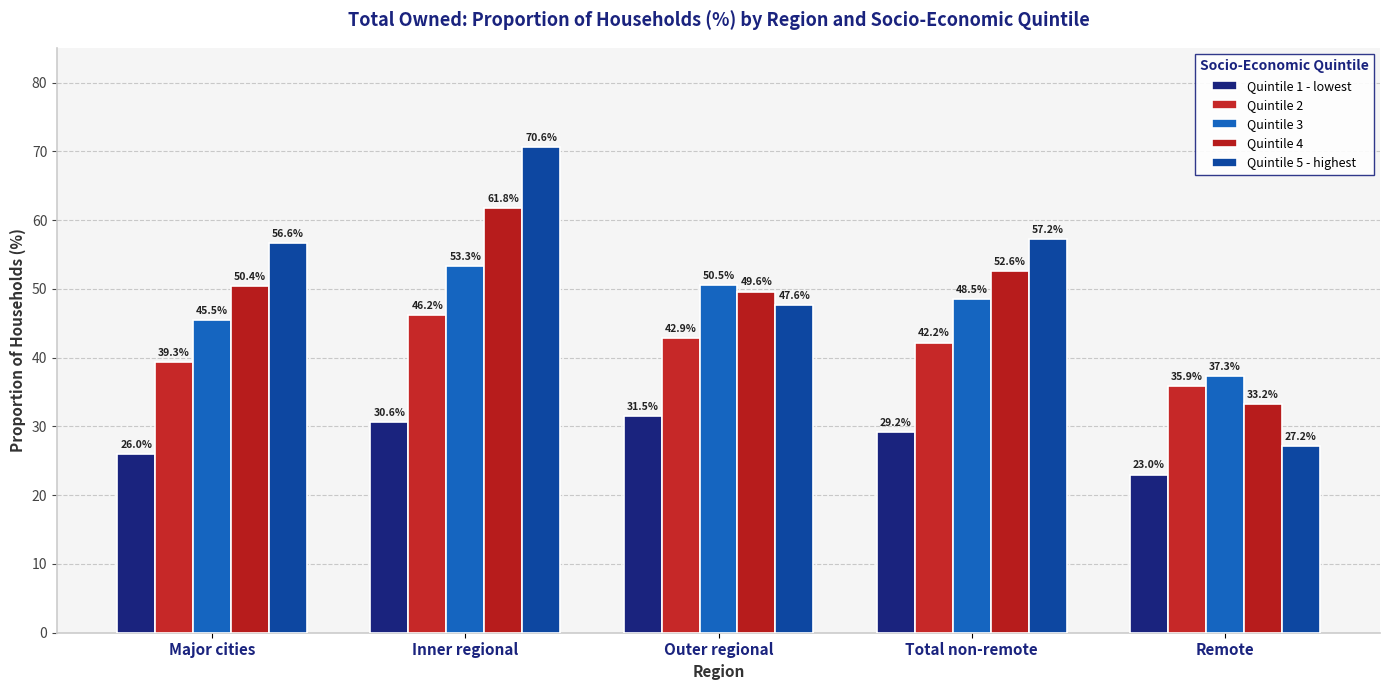

What is the greatest value displayed?

70.6